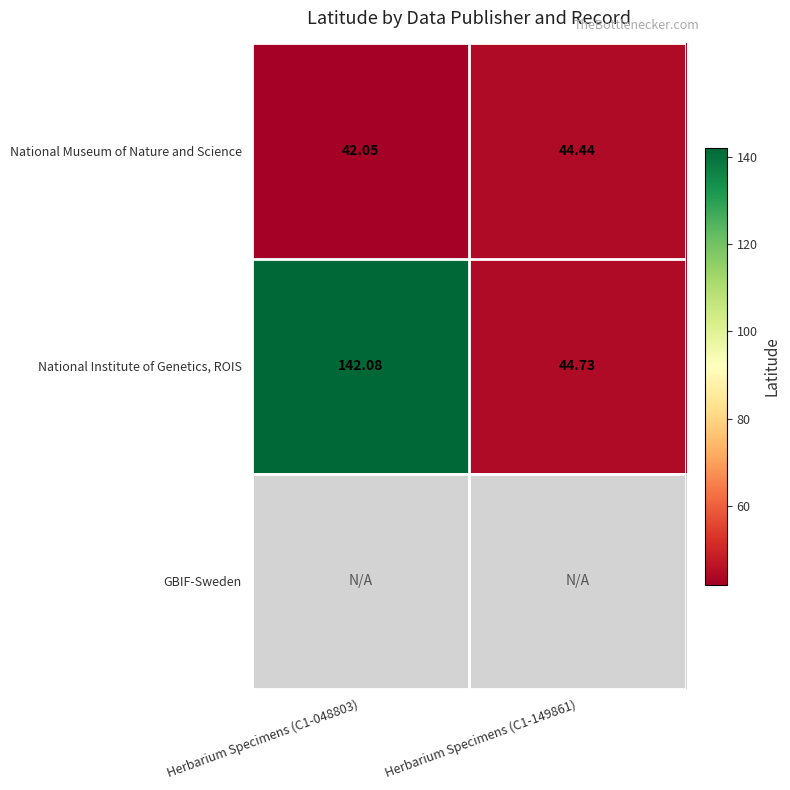

Count the number of data series in this chart.

3